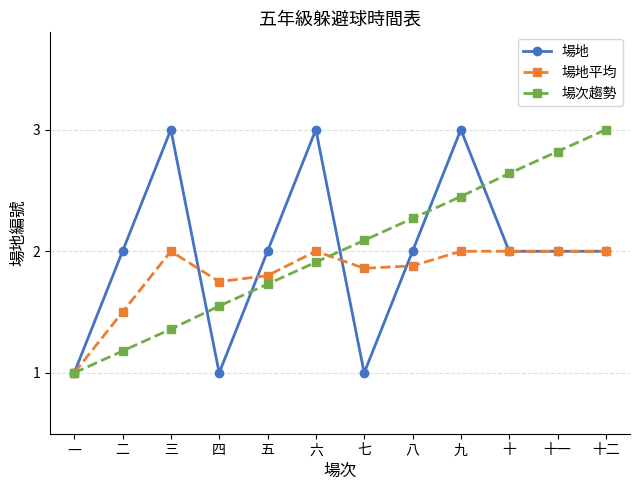

What is the label of the 8th point from the left?

八